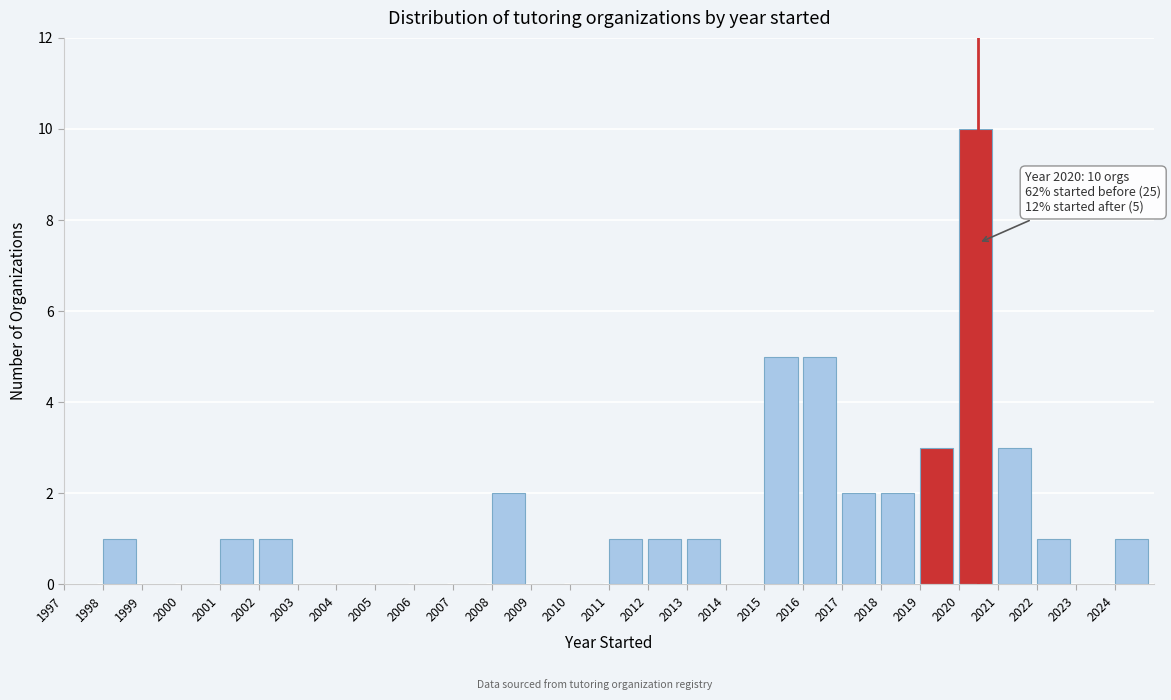

Which range on the x-axis has the tallest bar?

2020 to 2021